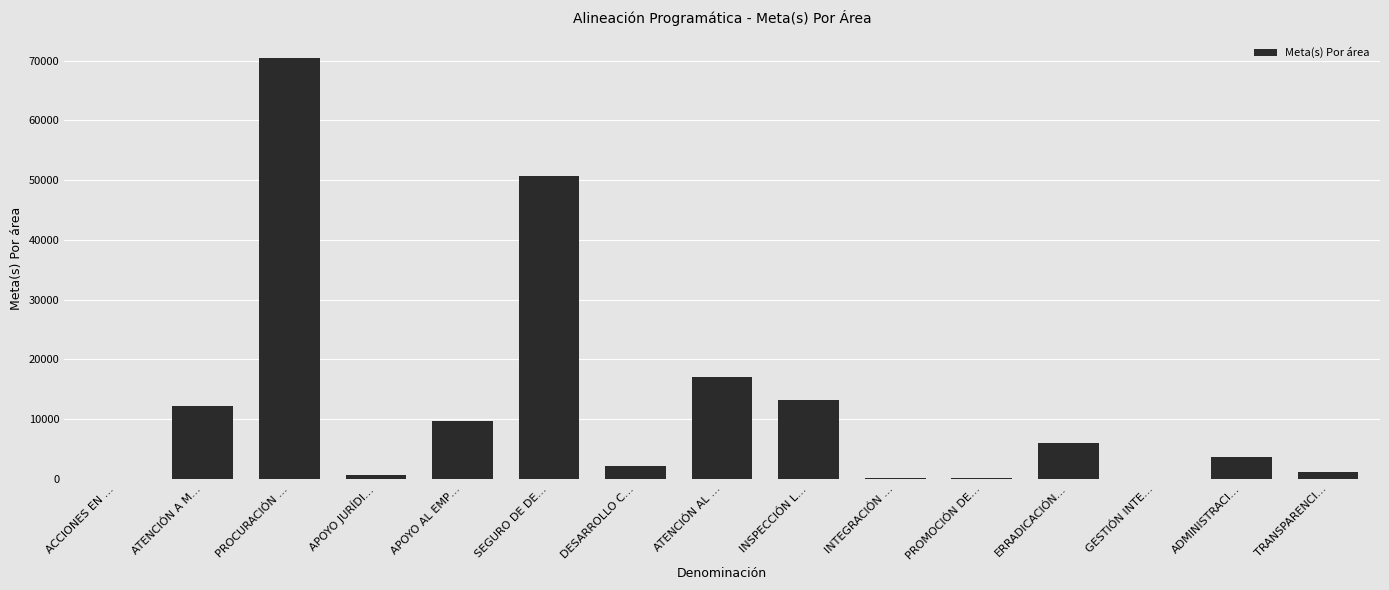

What is the sum of all values?

187300